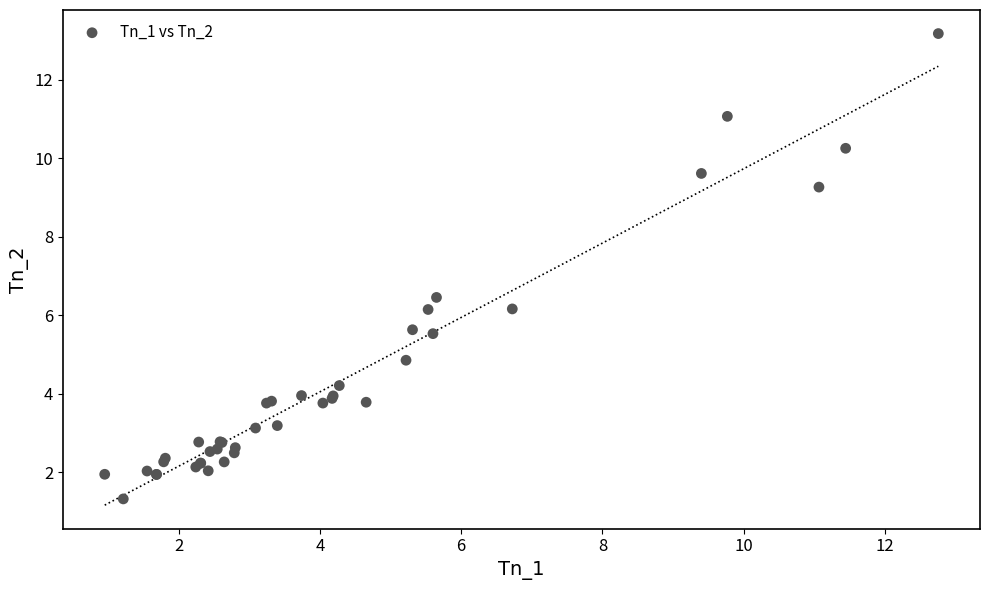

What Y value in the scatter plot is closest to 7?

6.5